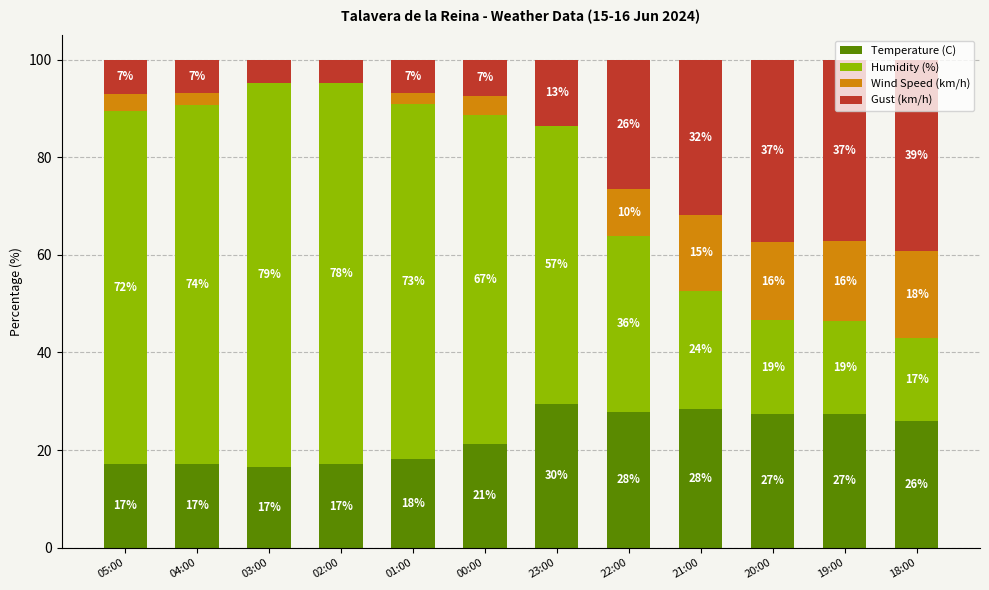

What is the total value across all series at 18:00?

100.0